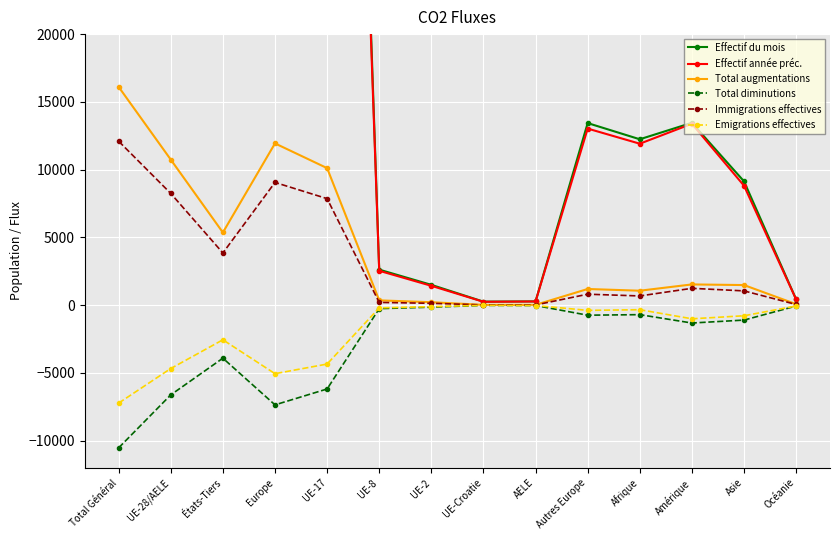

Where does the Immigrations effectives series first go above 1056?

Total Général